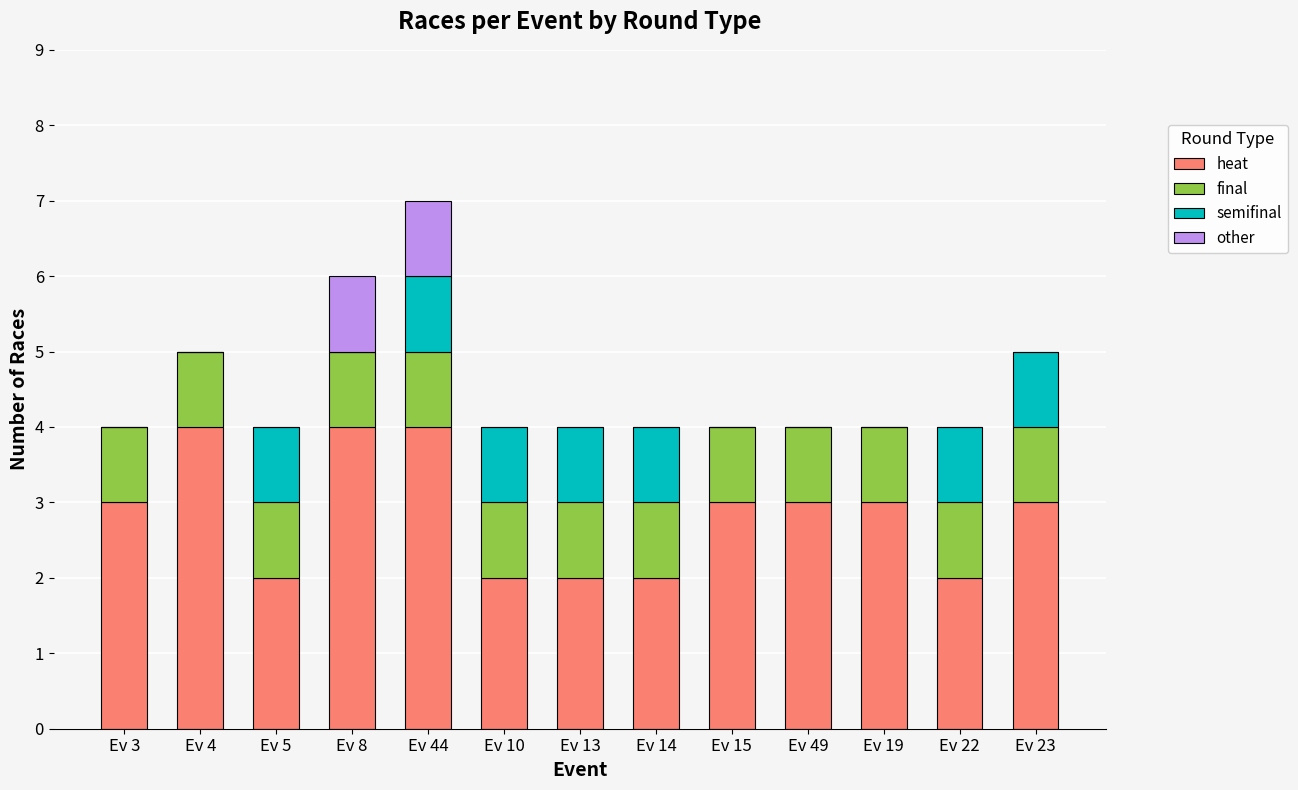

The heat series shows 4 at Ev 23. True or false?

False